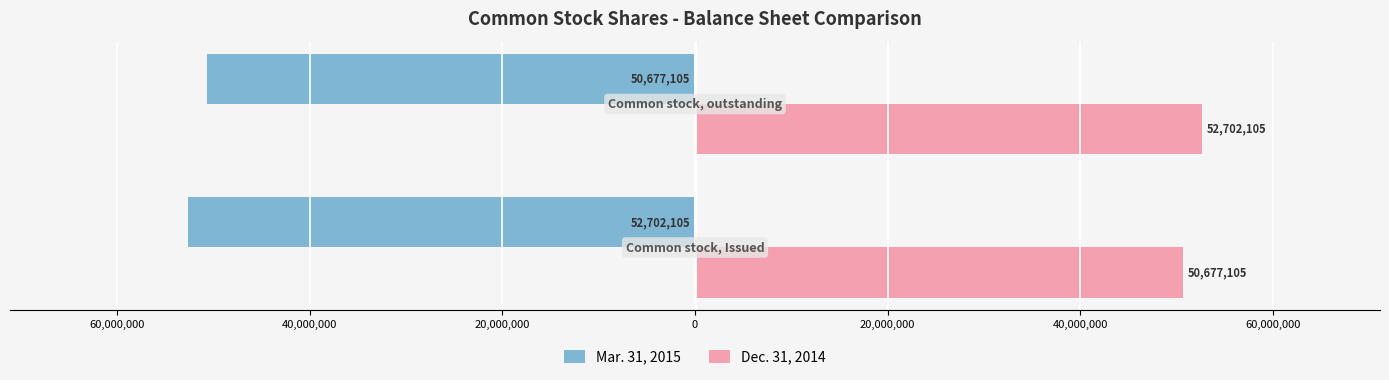

What are all the series names shown in the legend?

Mar. 31, 2015, Dec. 31, 2014